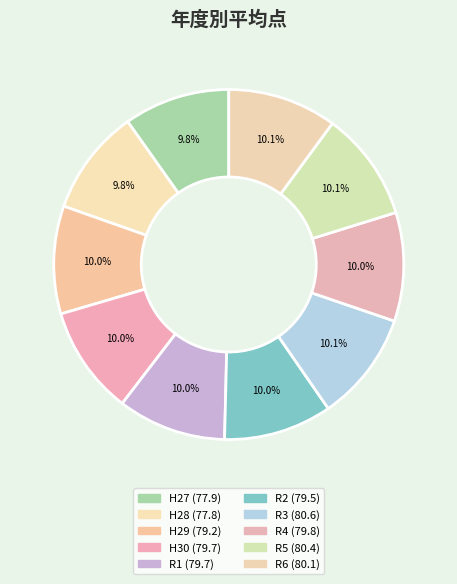

What is the largest slice in the pie chart?

R3